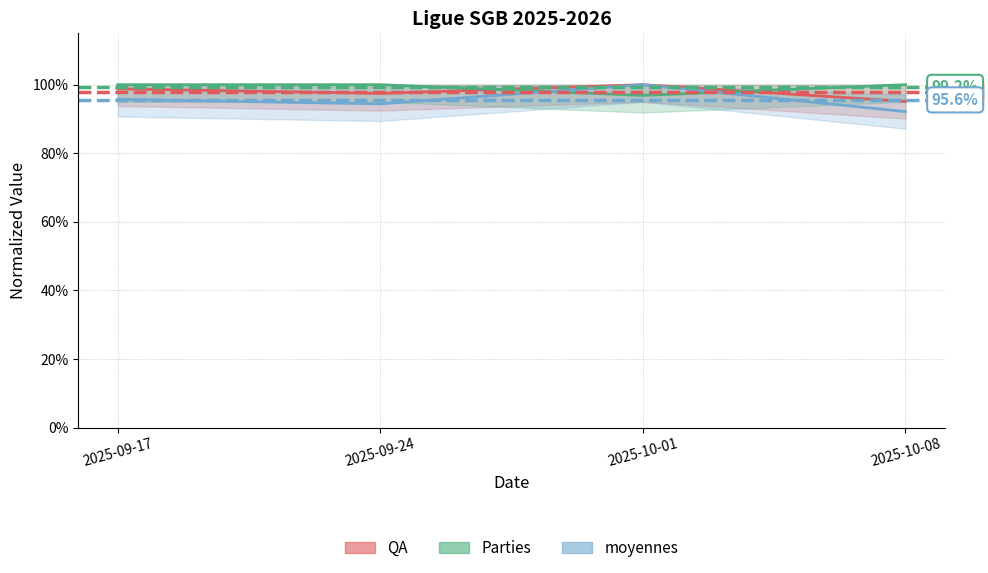

Which category has the highest value in the Parties (line) series?

2025-09-17